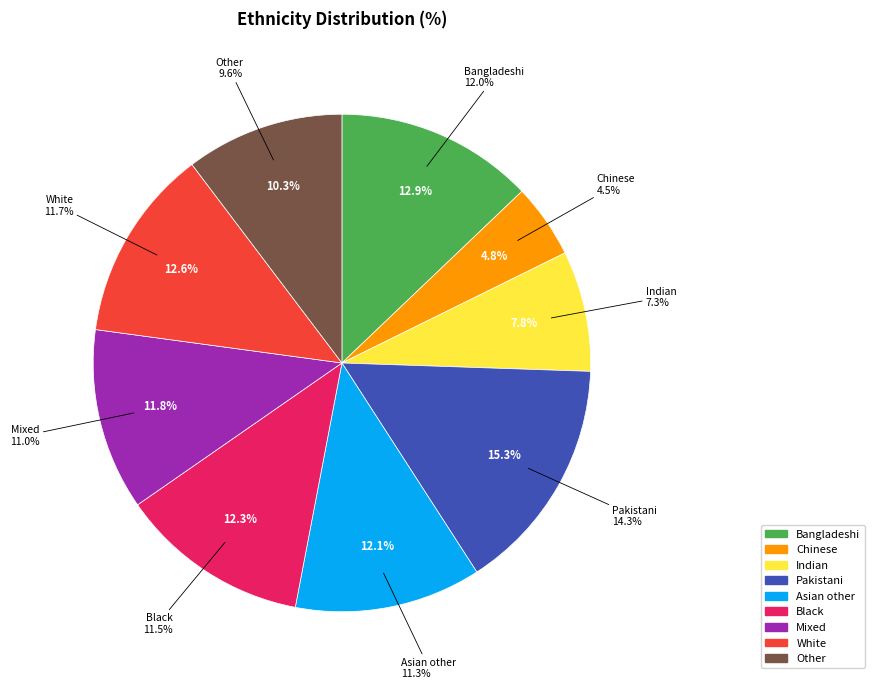

Count the number of slices in the pie.

9